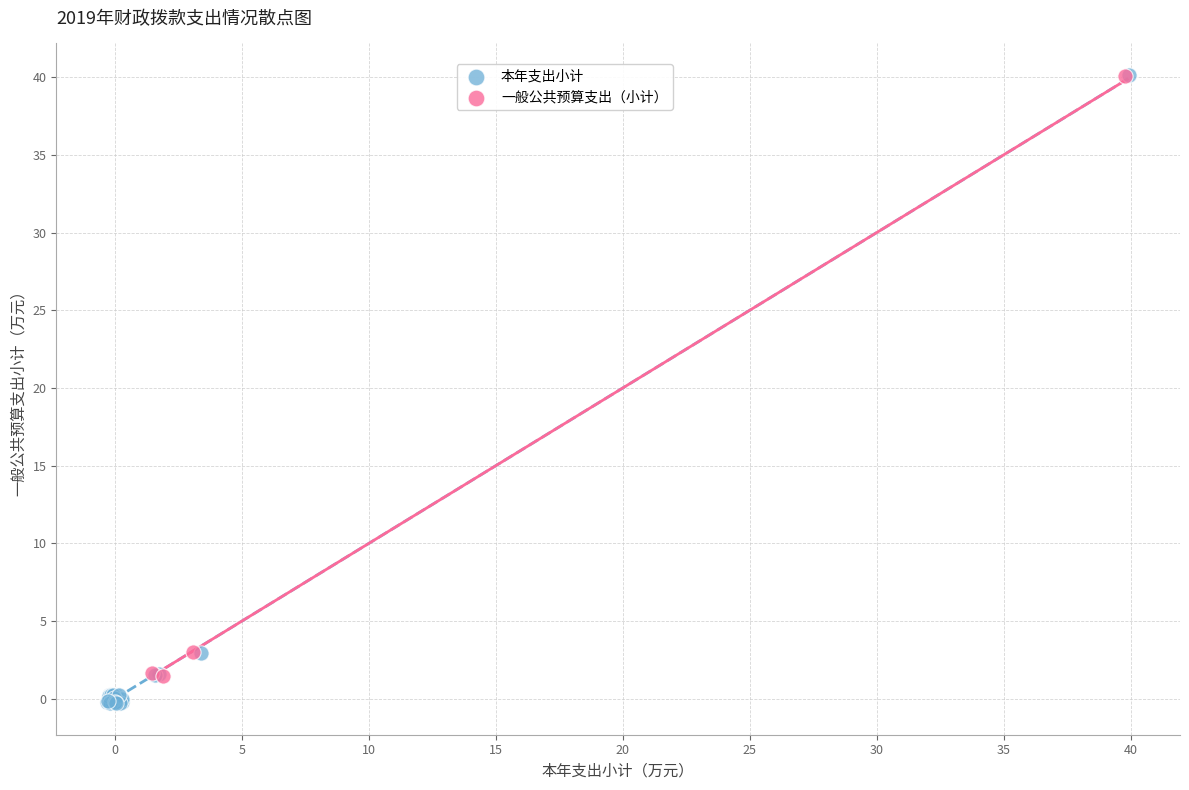

Which series has the largest Y range (max minus min)?

本年支出小计